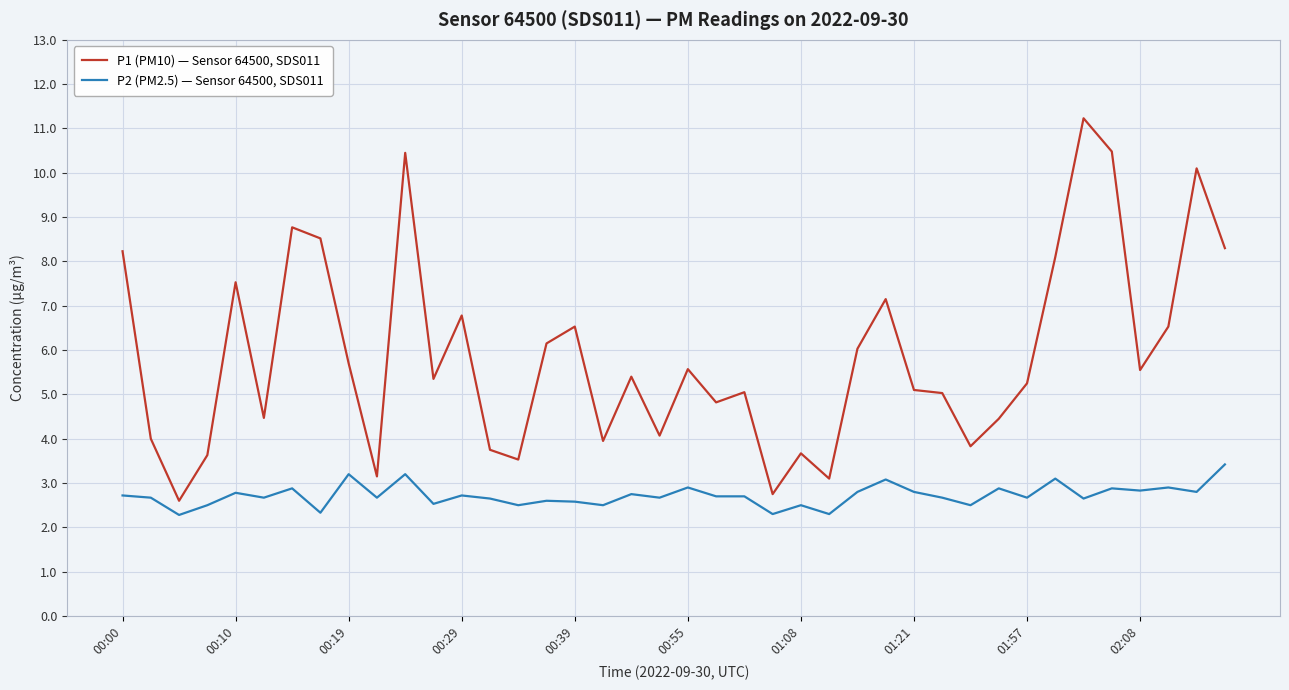

Does the chart display data point markers on the line(s)?

No